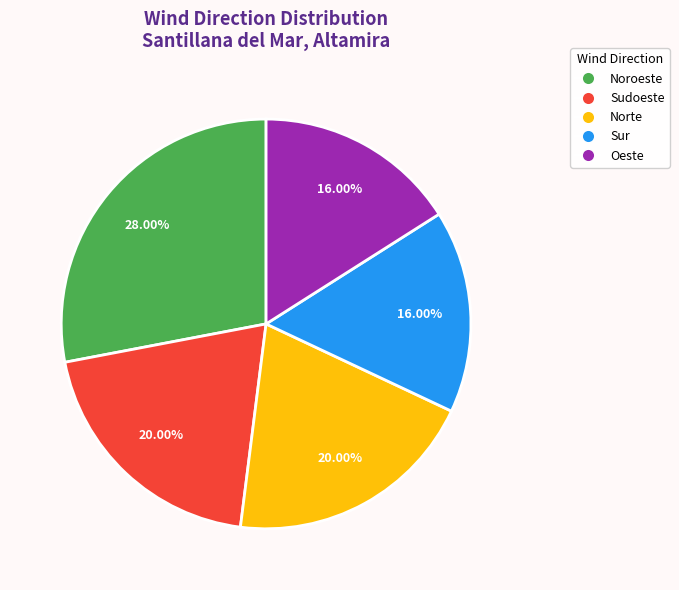

Does Oeste account for over 50% of the chart?

No